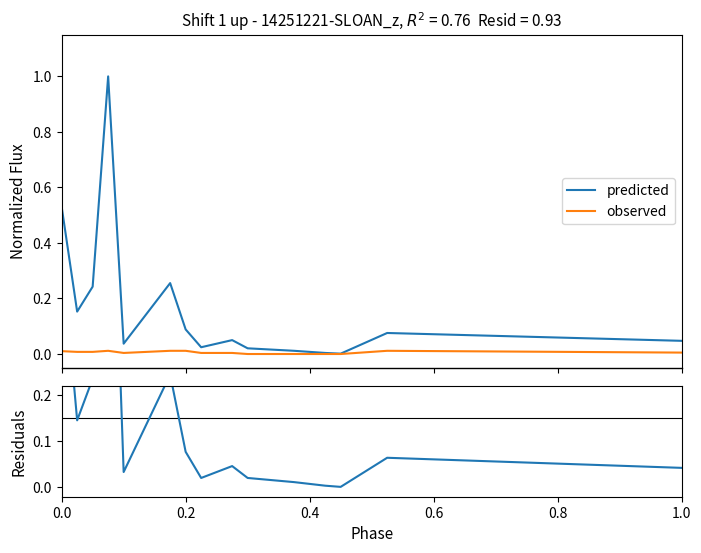

Between 0.8 and 6, which is larger?

6